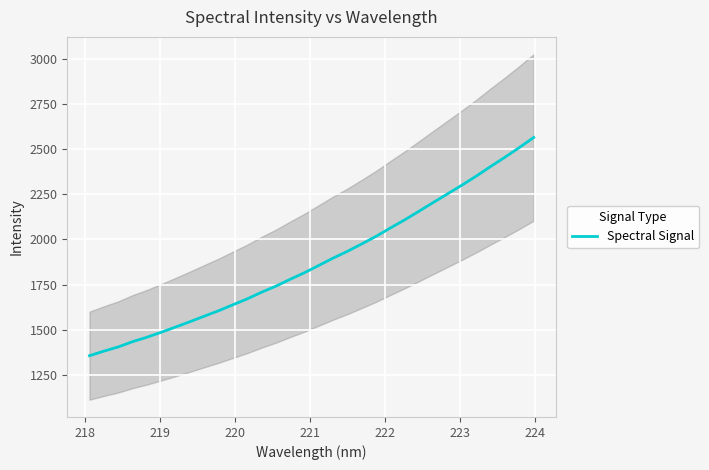

What is the maximum value for Spectral Signal?

2565.1